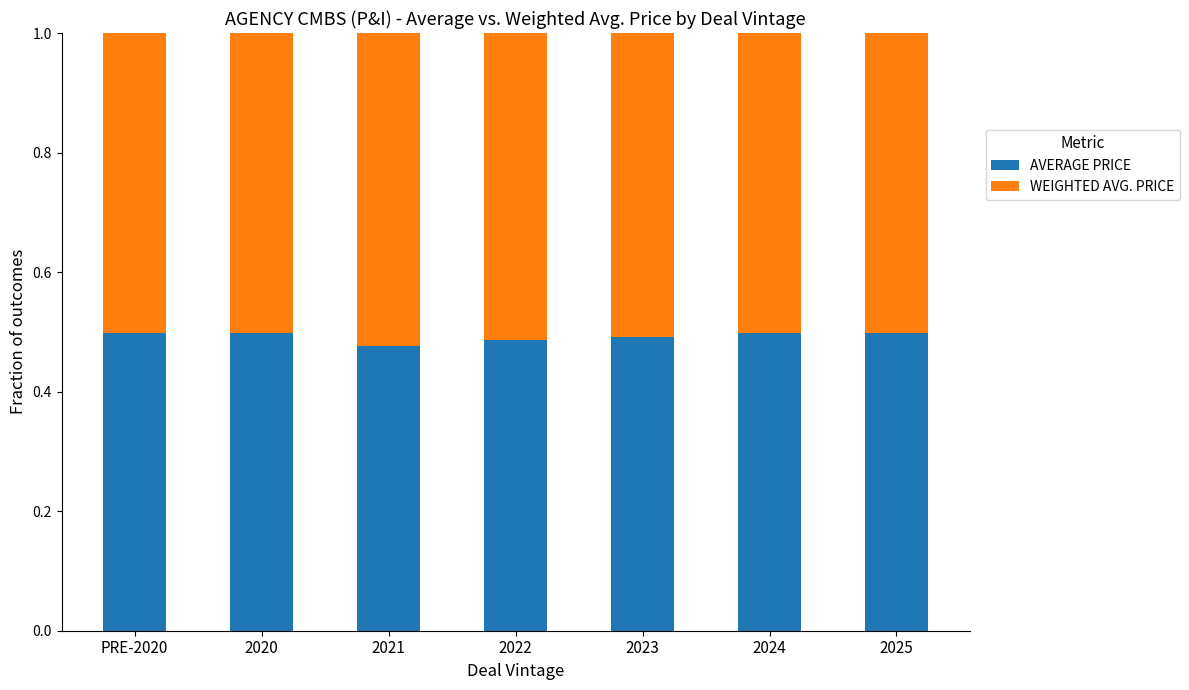

What is the total value across all series at 2022?

1.0